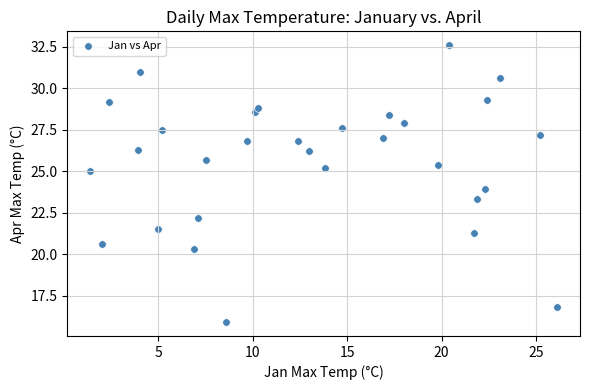

What is the range of X values (max minus min)?

24.7